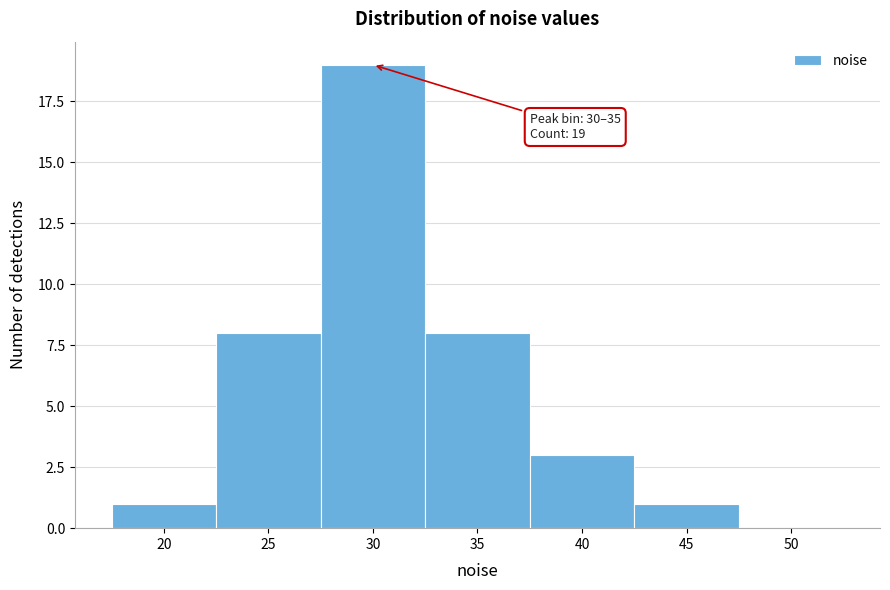

Reading left to right, what are all the values shown in this chart?

20=1	25=8	30=19	35=8	40=3	45=1	50=0